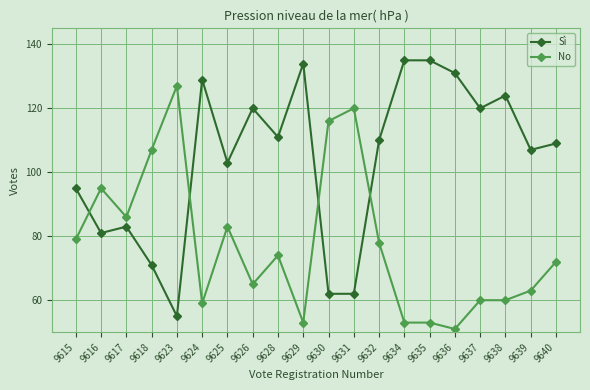

Reading right to left, extract all data points from this chart.

Sì: 109	107	124	120	131	135	135	110	62	62	134	111	120	103	129	55	71	83	81	95
No: 72	63	60	60	51	53	53	78	120	116	53	74	65	83	59	127	107	86	95	79